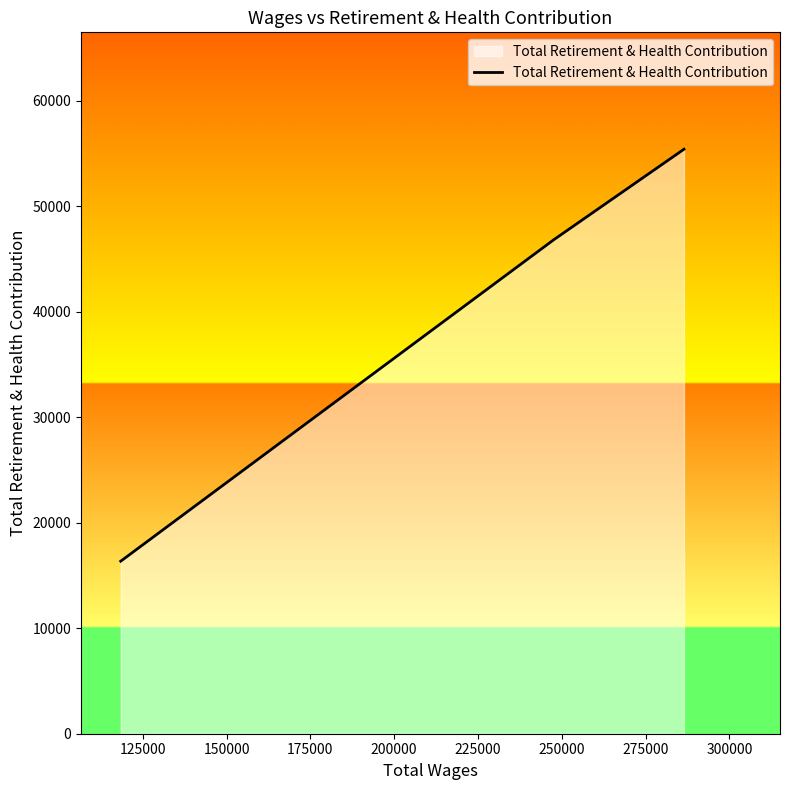

What is the difference between the maximum and second lowest values?

8594